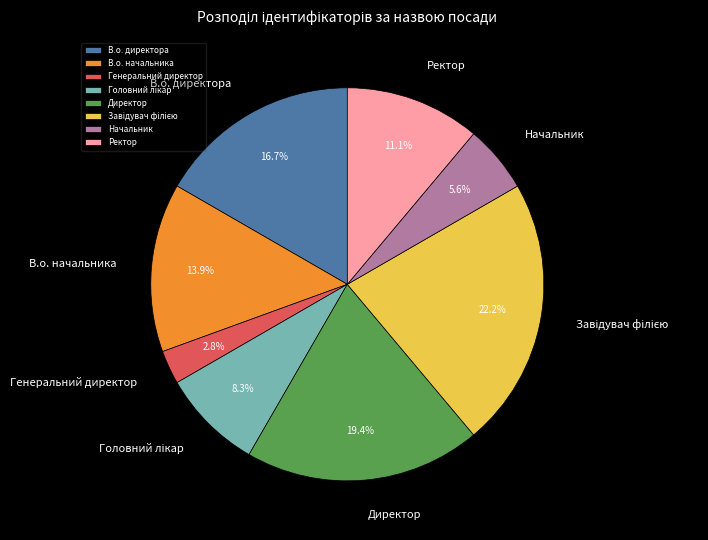

Approximately how many times larger is the value at В.о. начальника compared to Генеральний директор?

5.0